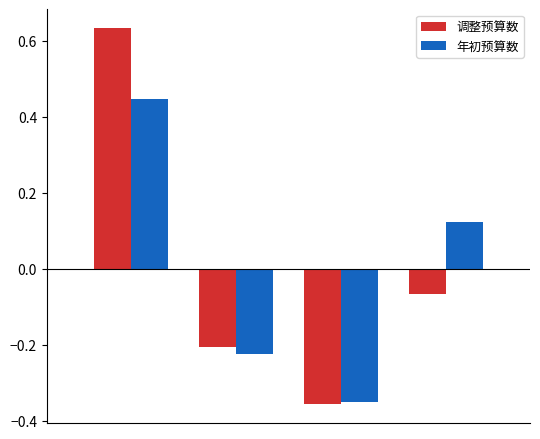

At how many categories does at least one series exceed 0?

2